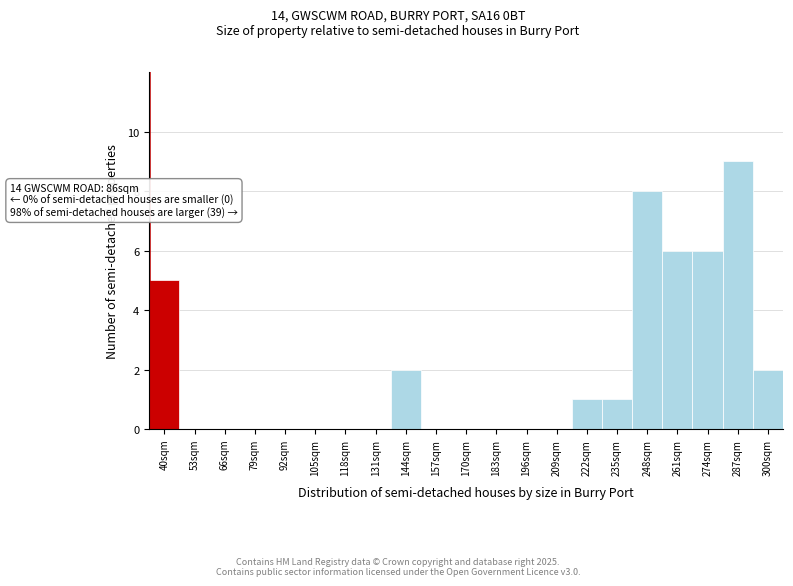

Reading left to right, transcribe all the data shown in this chart.

40sqm=5	53sqm=0	66sqm=0	79sqm=0	92sqm=0	105sqm=0	118sqm=0	131sqm=0	144sqm=2	157sqm=0	170sqm=0	183sqm=0	196sqm=0	209sqm=0	222sqm=1	235sqm=1	248sqm=8	261sqm=6	274sqm=6	287sqm=9	300sqm=2